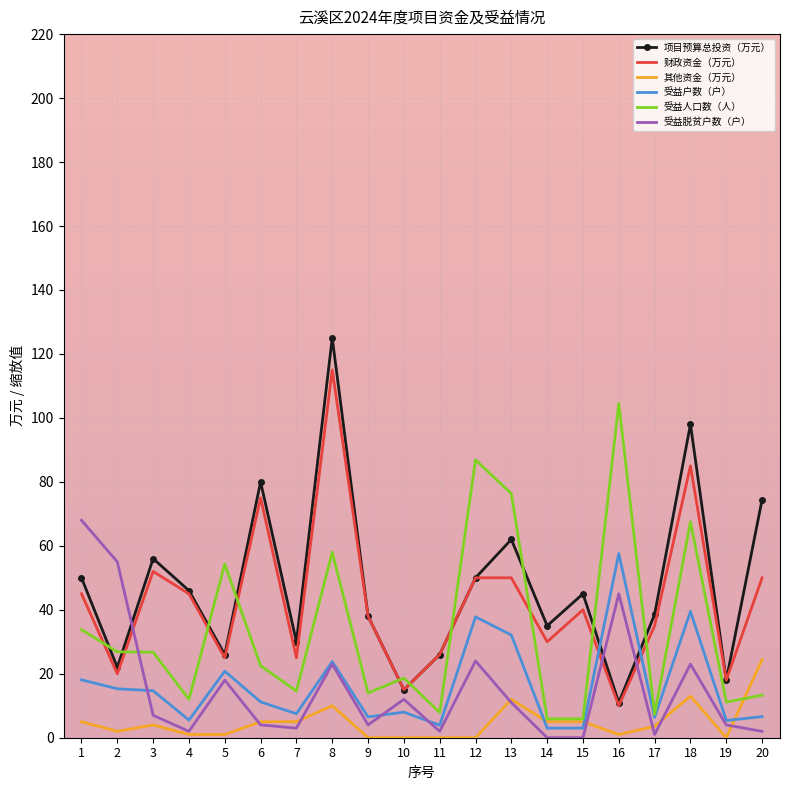

Is it true that 项目预算总投资（万元） equals 74.4 at 20?

True